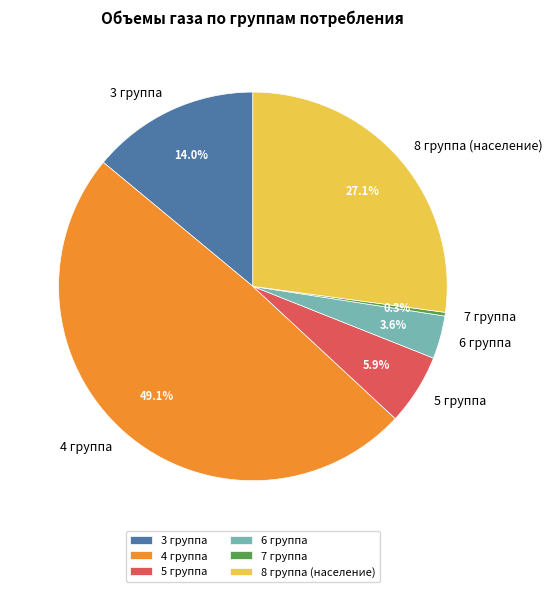

The 5 группа slice represents 1% of the pie. True or false?

False